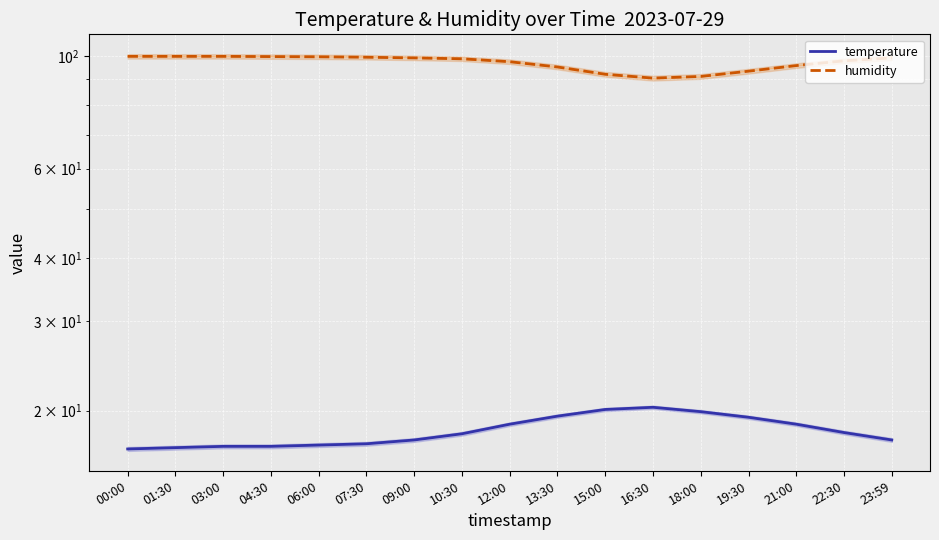

What is the label of the 14th point from the left?

19:30